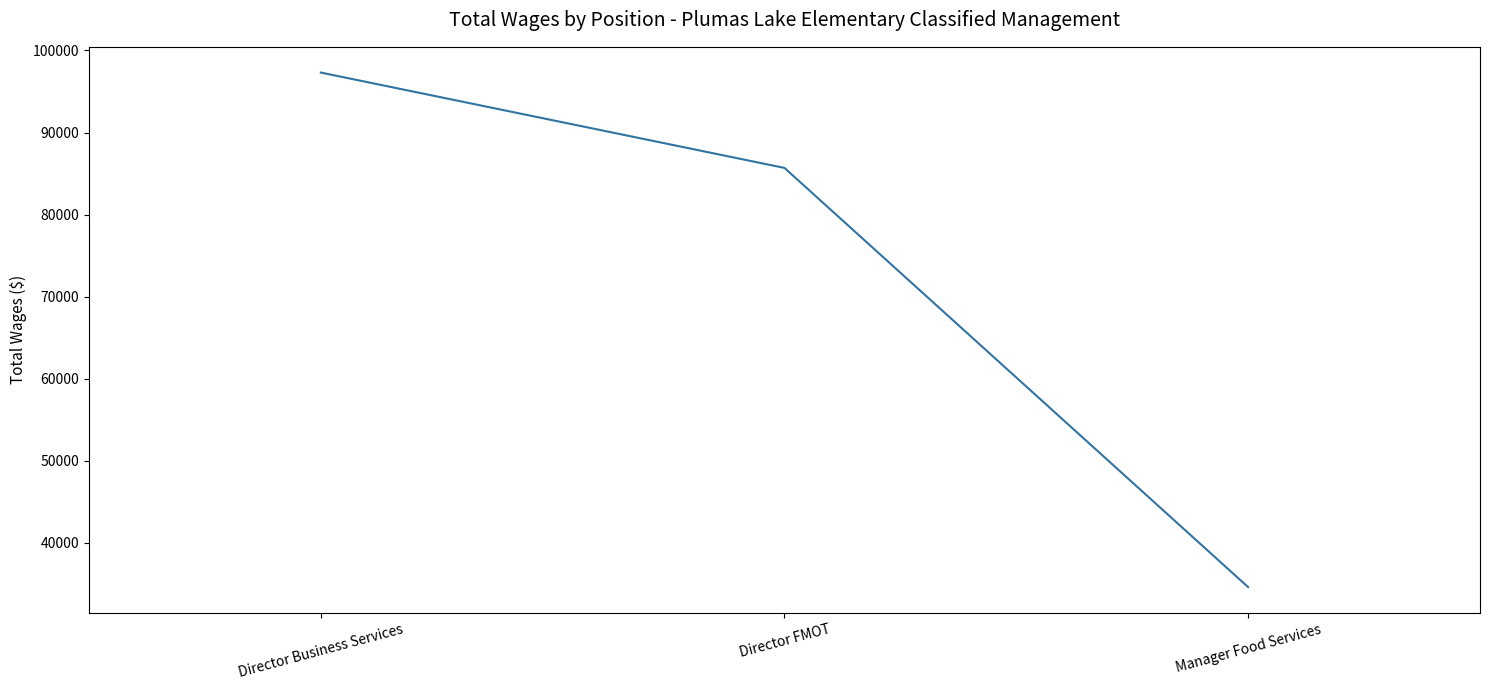

What position from the left is Manager Food Services?

3